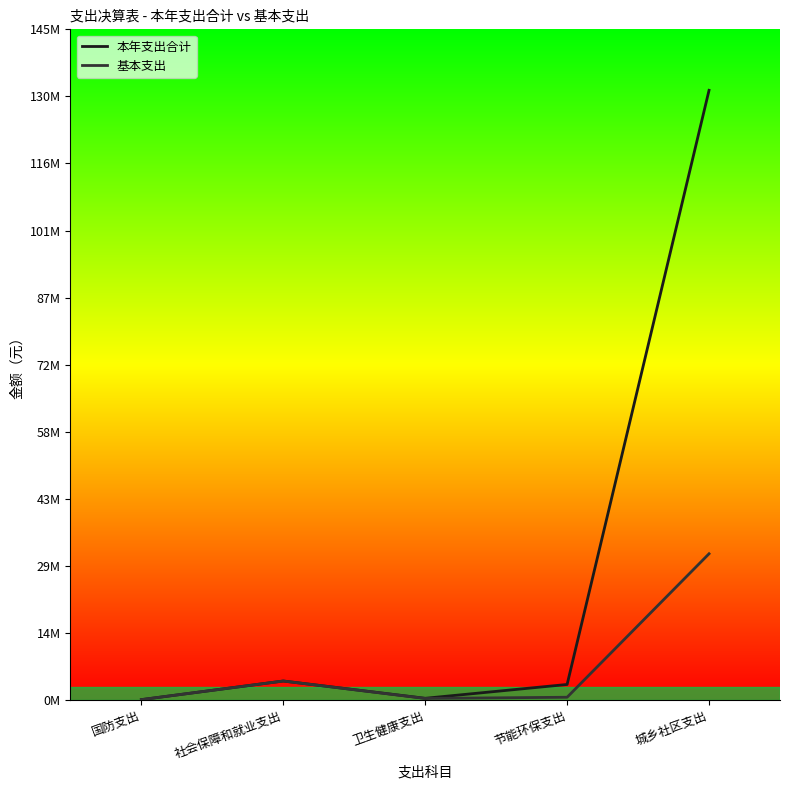

Between 社会保障和就业支出 and 节能环保支出, which series saw the biggest shift?

基本支出